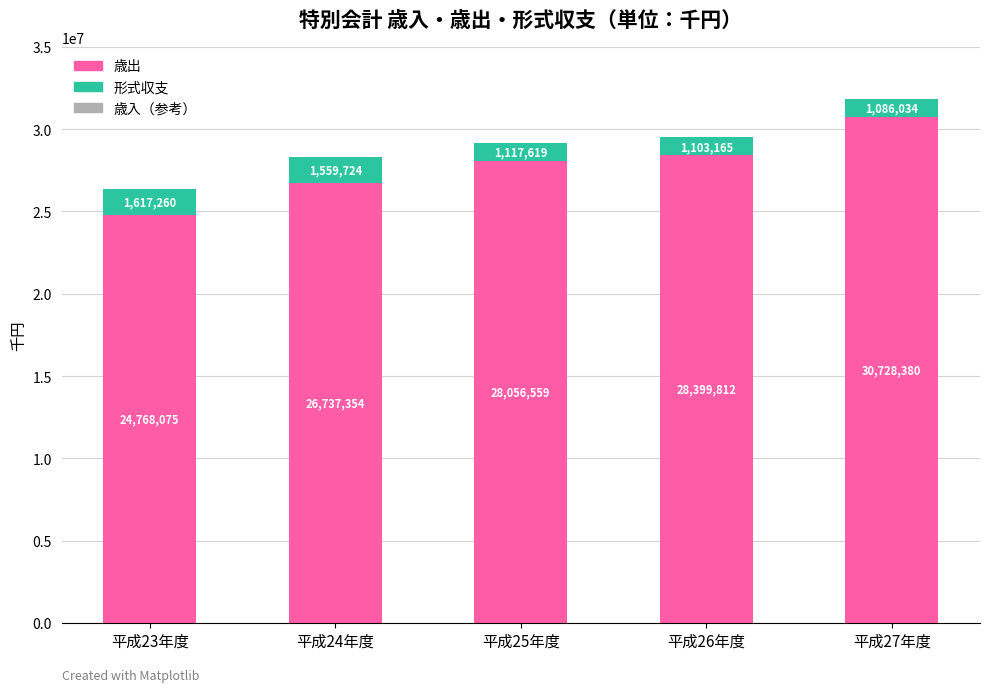

True or false: 歳出 has a value of 28056559 at 平成25年度.

True